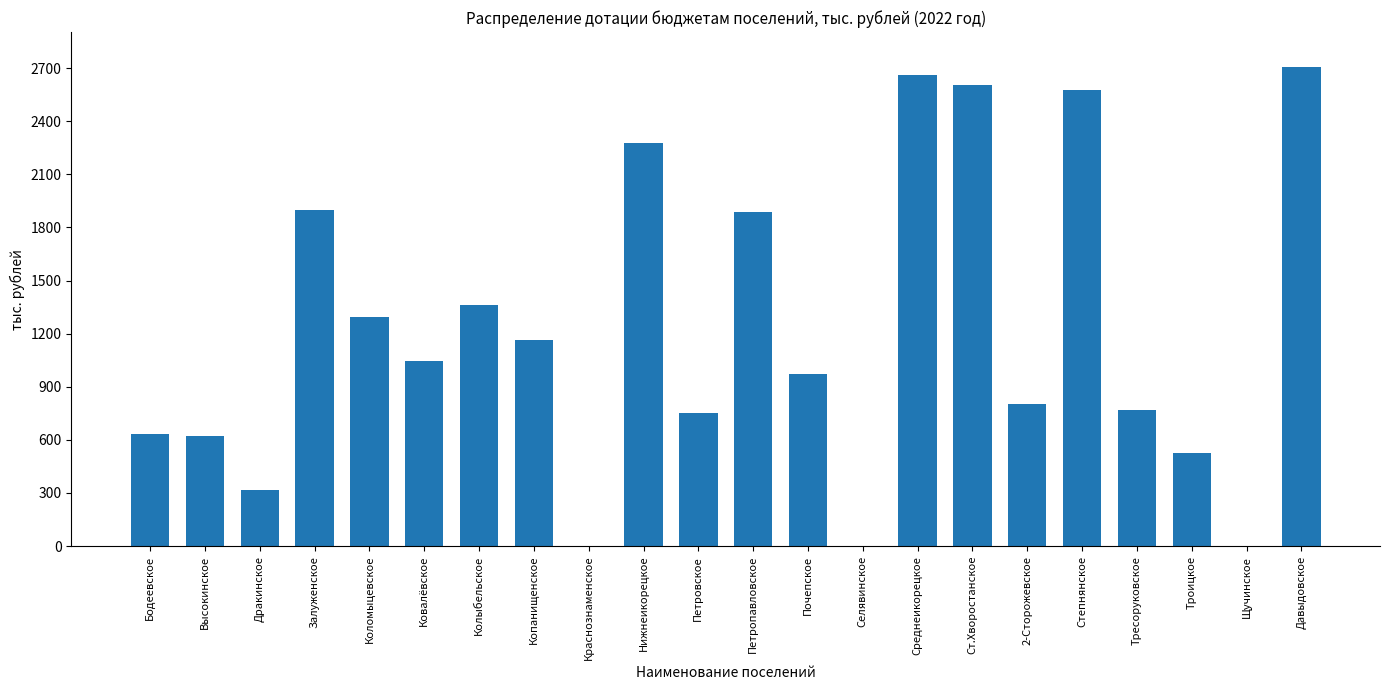

What is the sum of all values?

26886.1